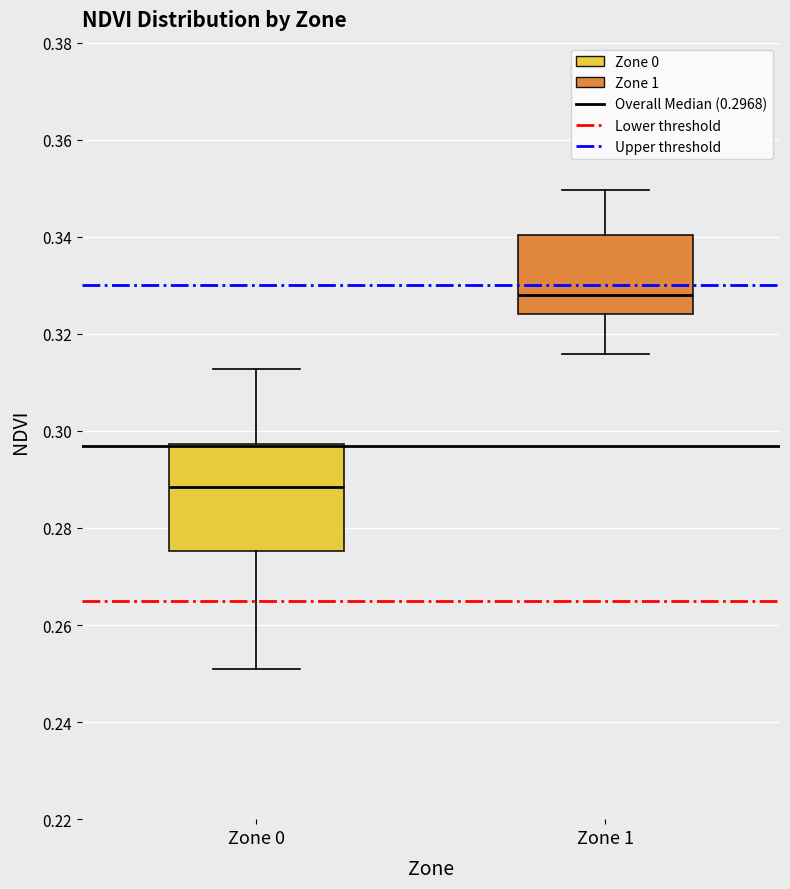

Reading left to right, transcribe this box plot: for each box, give where its median line is, the range the box spans, and where its two whiskers end, as read against the y-axis. The values are not printed on the chart, so give them approximately, as read against the axis.

Zone 0: median 0.288, box 0.276 to 0.298, whiskers 0.252 to 0.312
Zone 1: median 0.328, box 0.324 to 0.340, whiskers 0.316 to 0.350